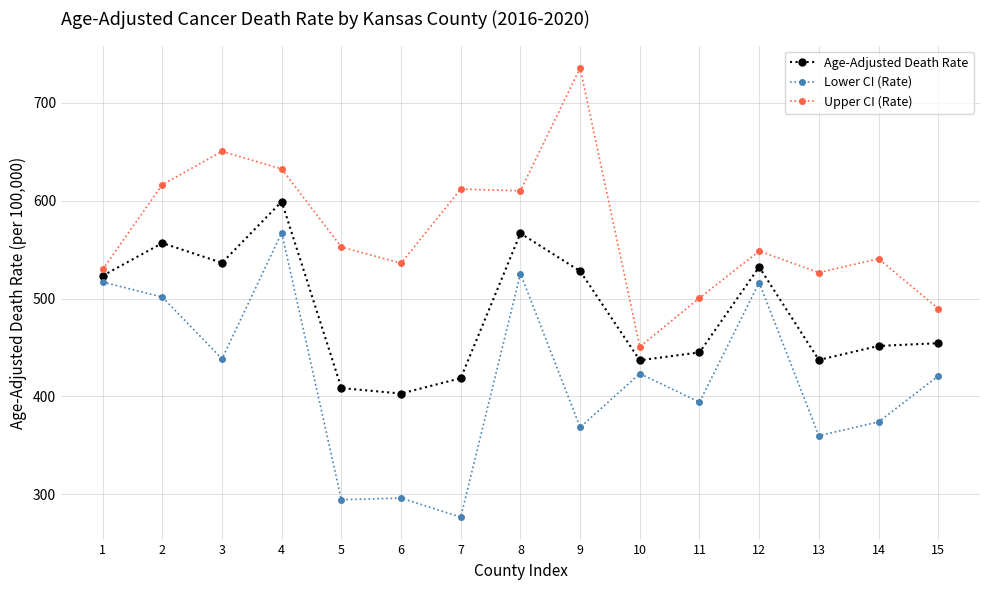

True or false: Upper CI (Rate) has a value of 536.1 at 6.

True